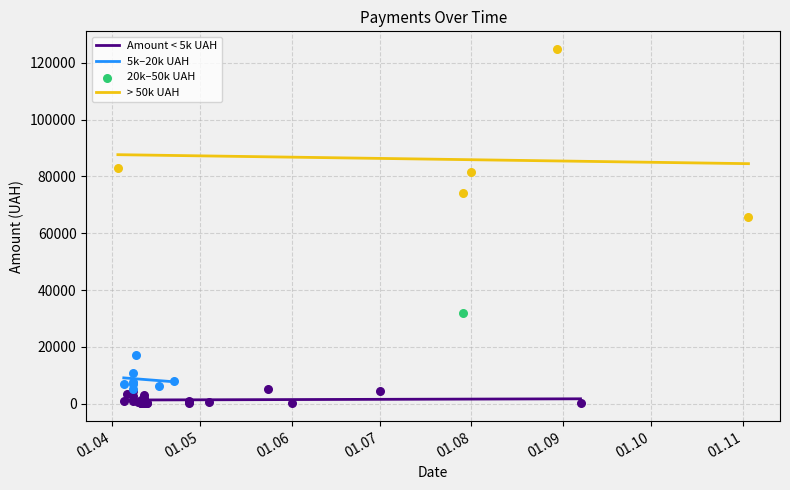

What is the change in value from 22 to 26?

+181.3